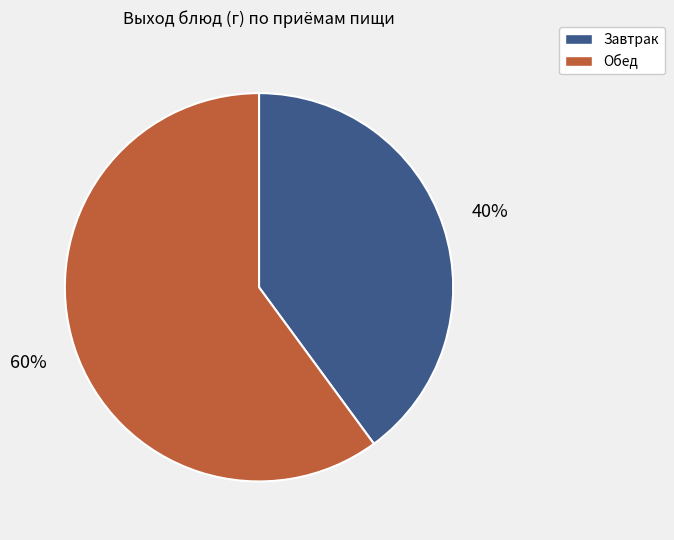

Does any single category account for the majority?

Yes